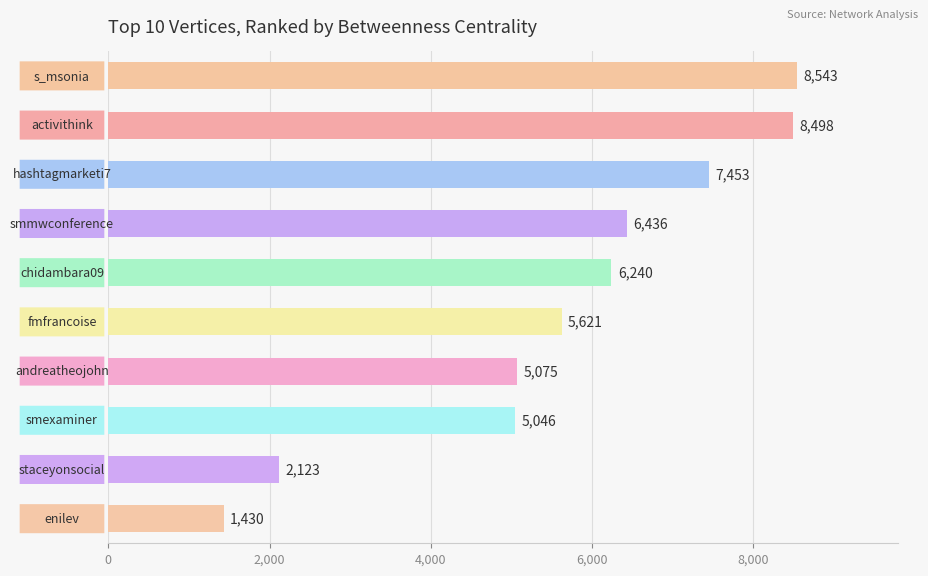

What is the greatest value displayed?

8543.0